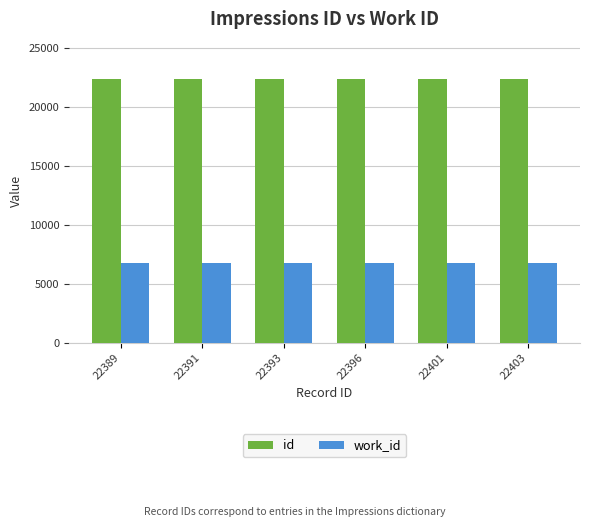

What is the minimum value shown in the chart?

6816